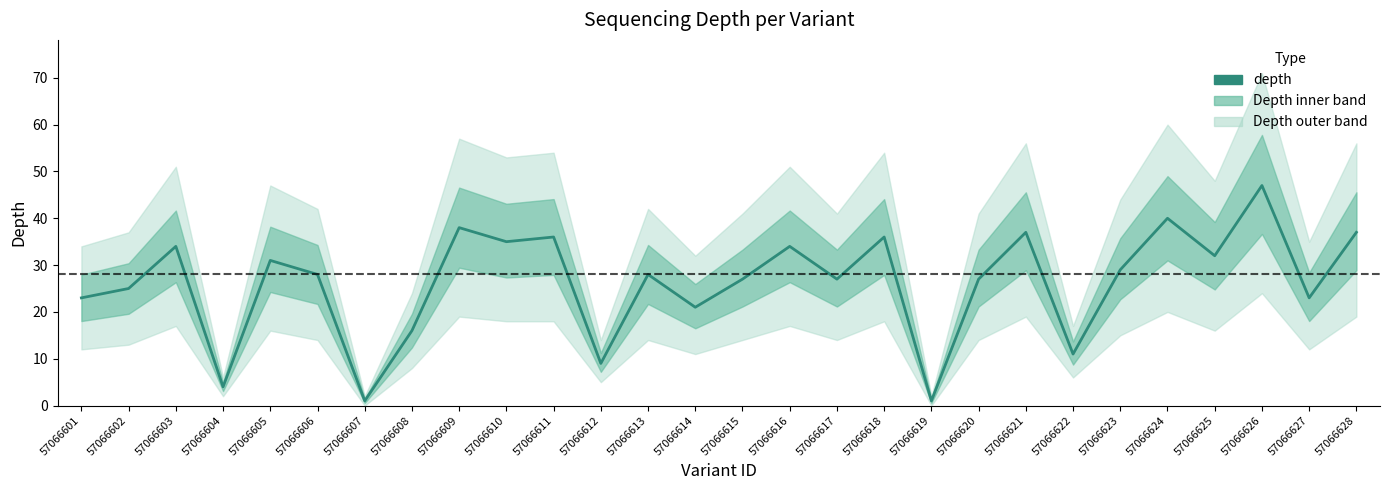

What is the average value?

26